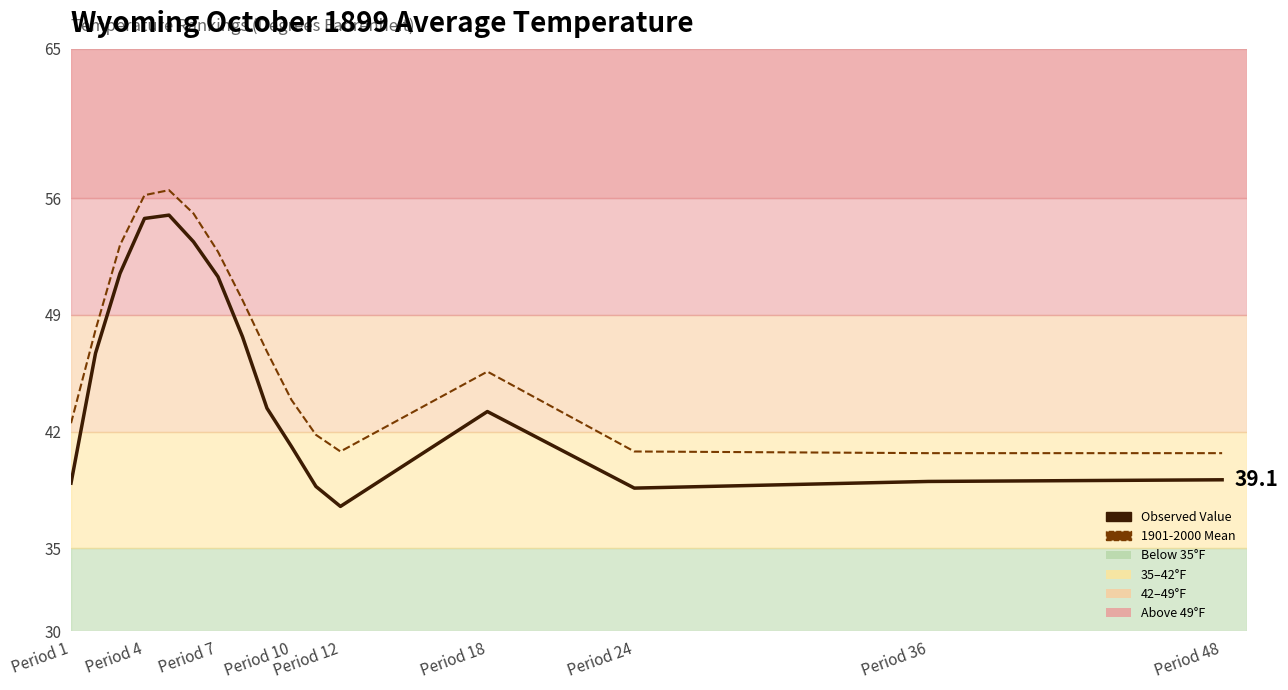

Between Period 10 and Period 24, which series saw the biggest shift?

1901-2000 Mean